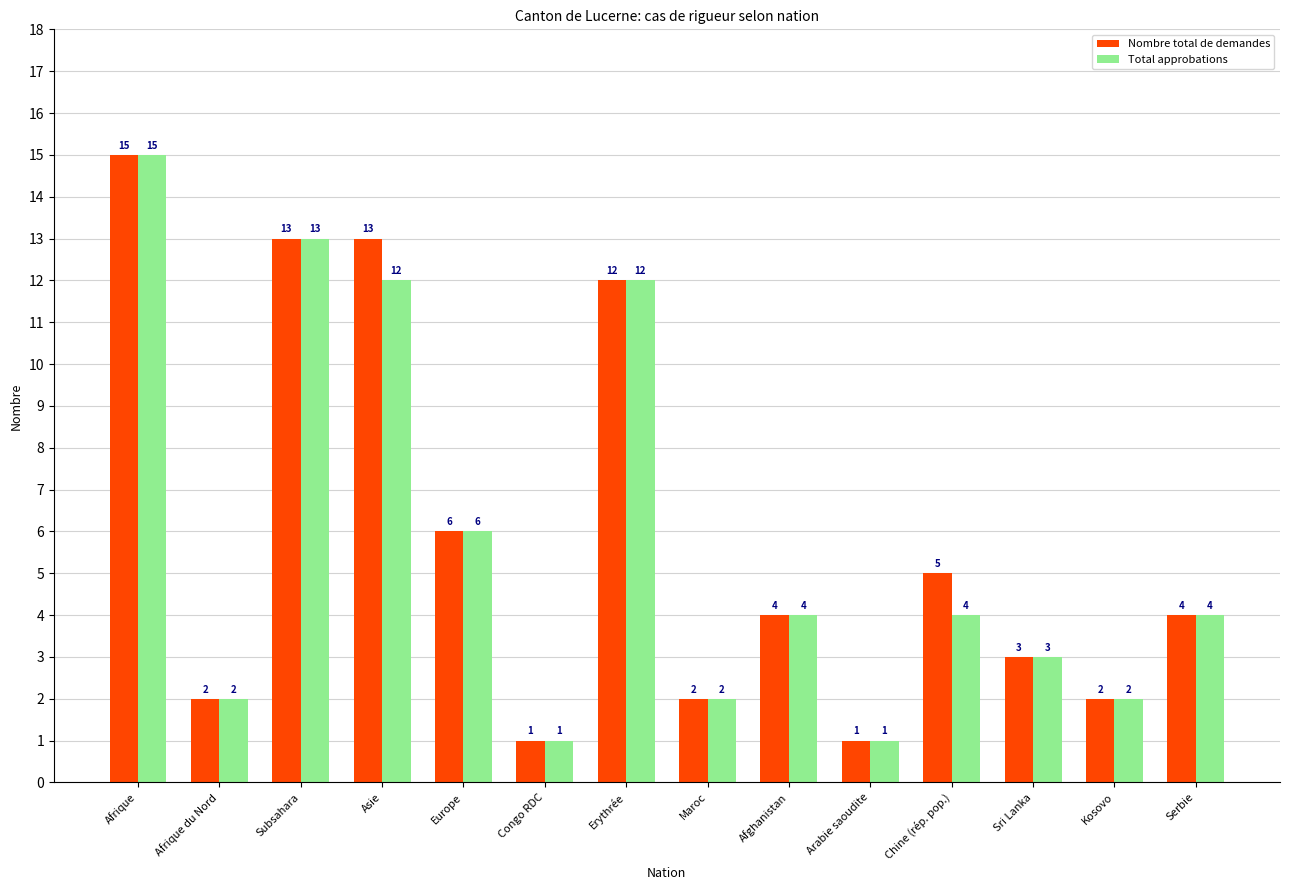

What is the smallest value displayed?

1